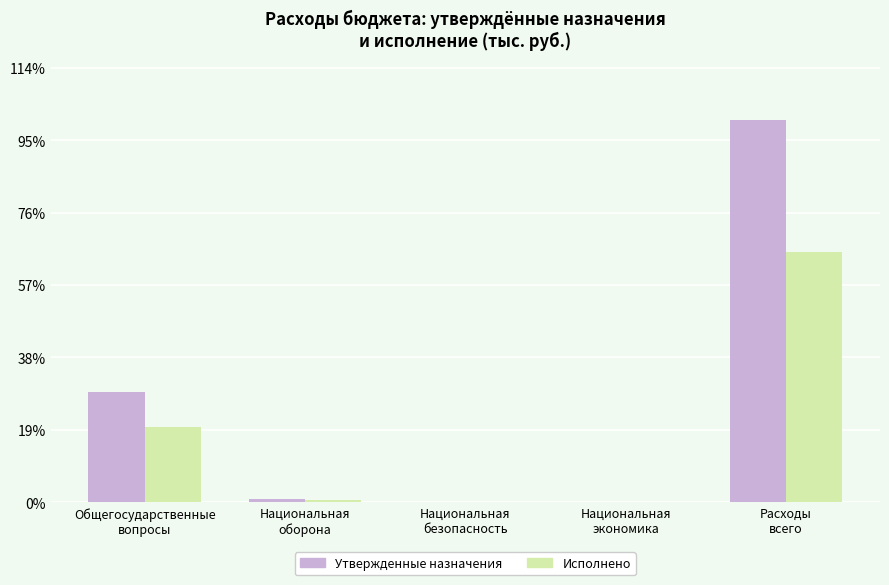

Does the chart contain stacked bars?

No